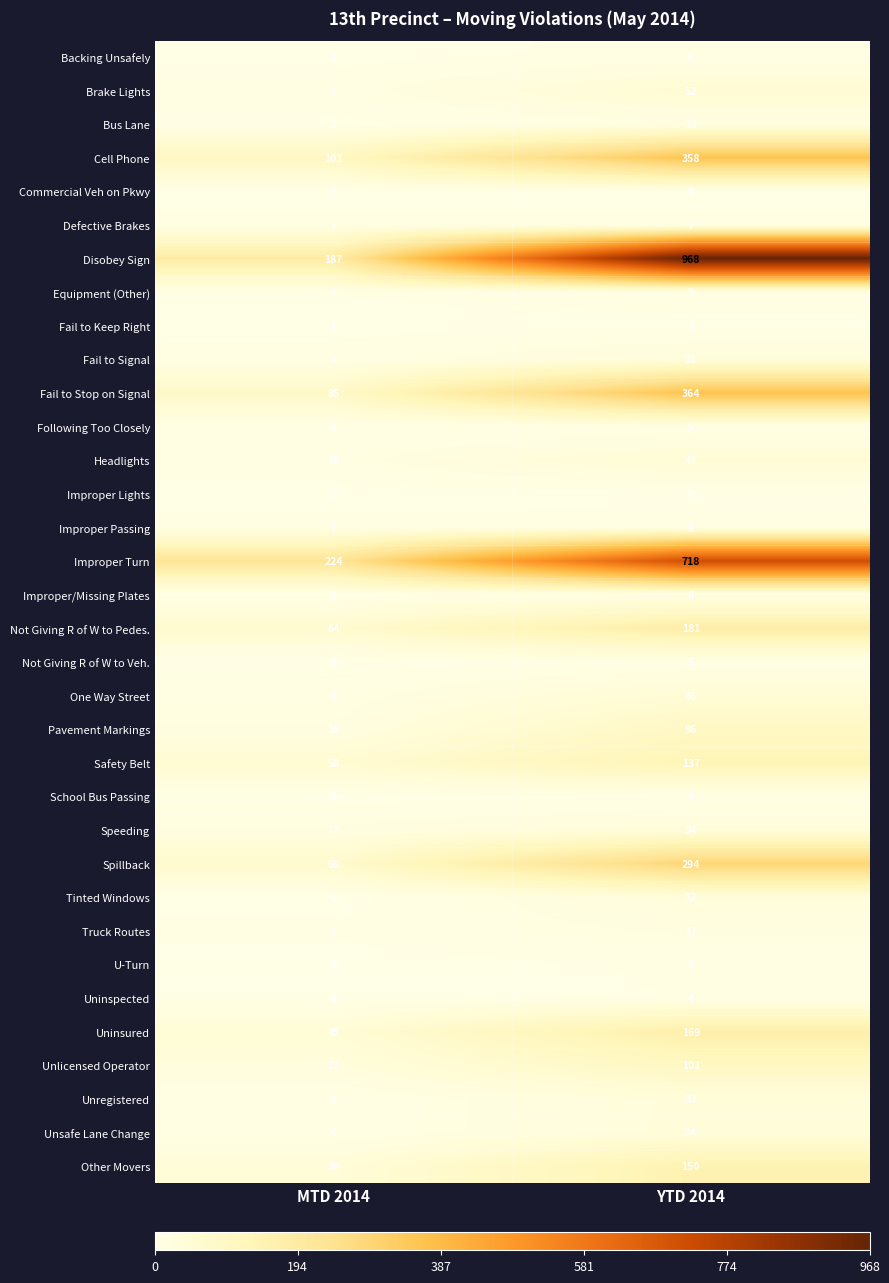

Which category has the highest value across all series?

YTD 2014